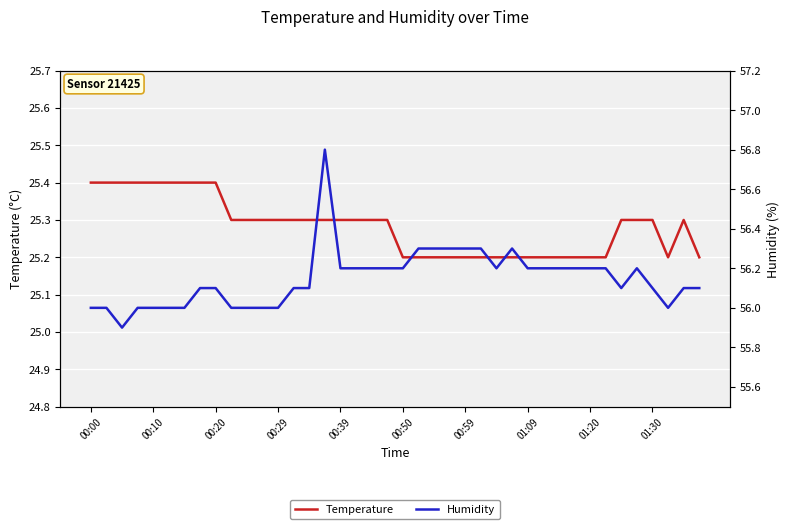

List the series in order of their overall mean, highest first.

Humidity, Temperature